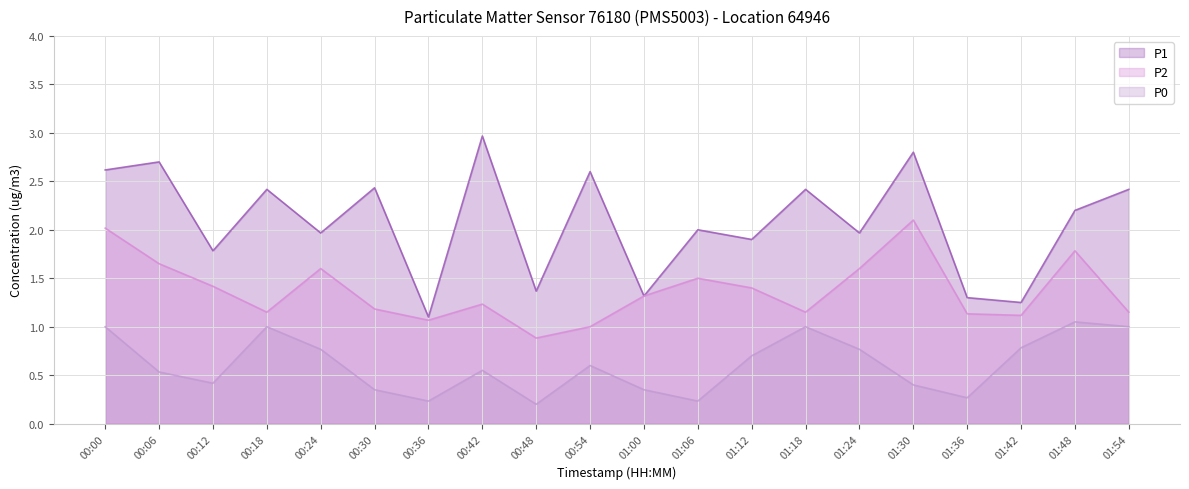

True or false: P2 line and P0 line intersect in this chart.

False